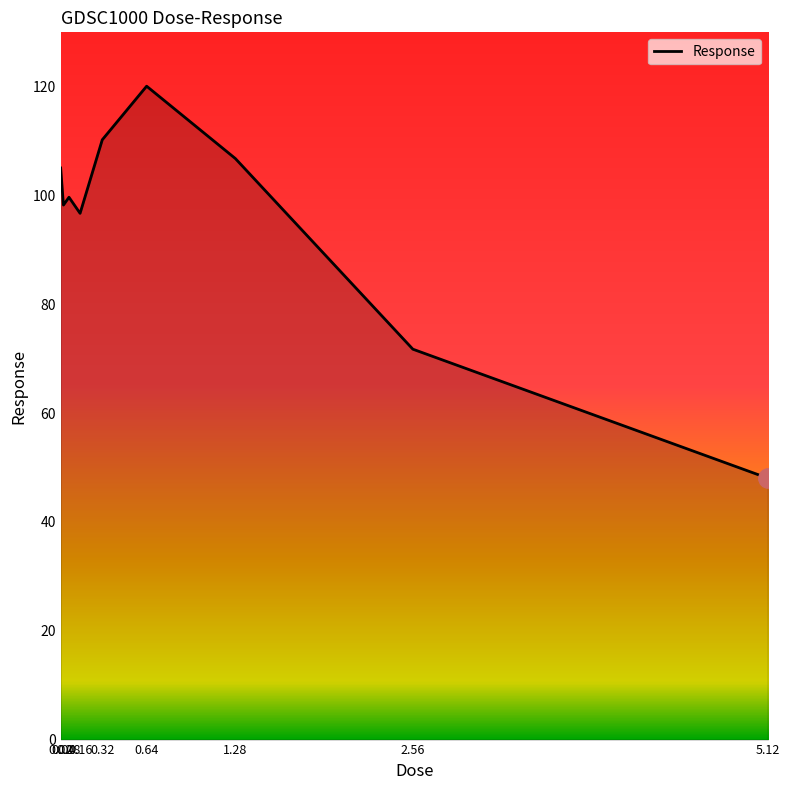

Count the number of data series in this chart.

1